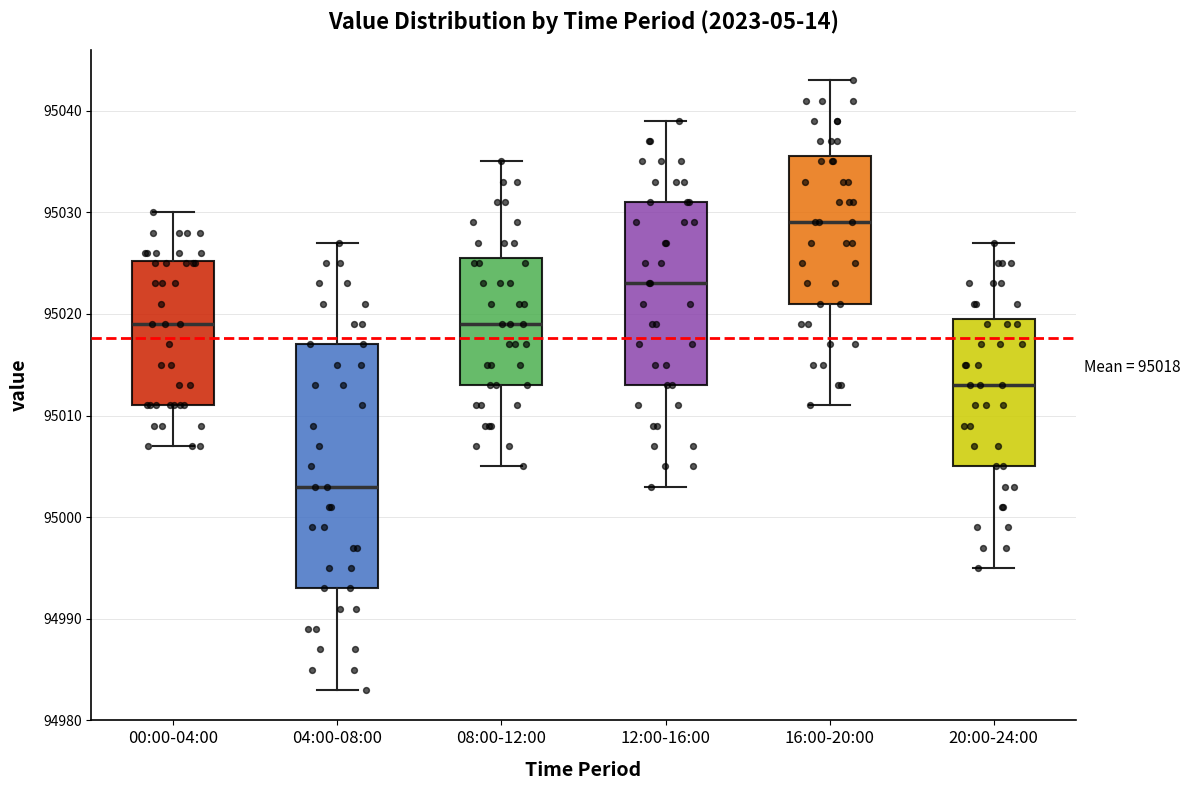

Which box's median line is the highest?

16:00-20:00